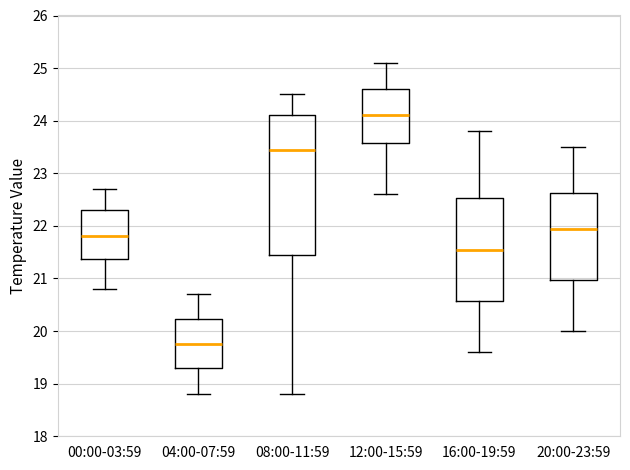

Where does the lower whisker of the box for 20:00-23:59 end on the y-axis? The values are not printed on the chart, so give them approximately, as read against the axis.

20.0